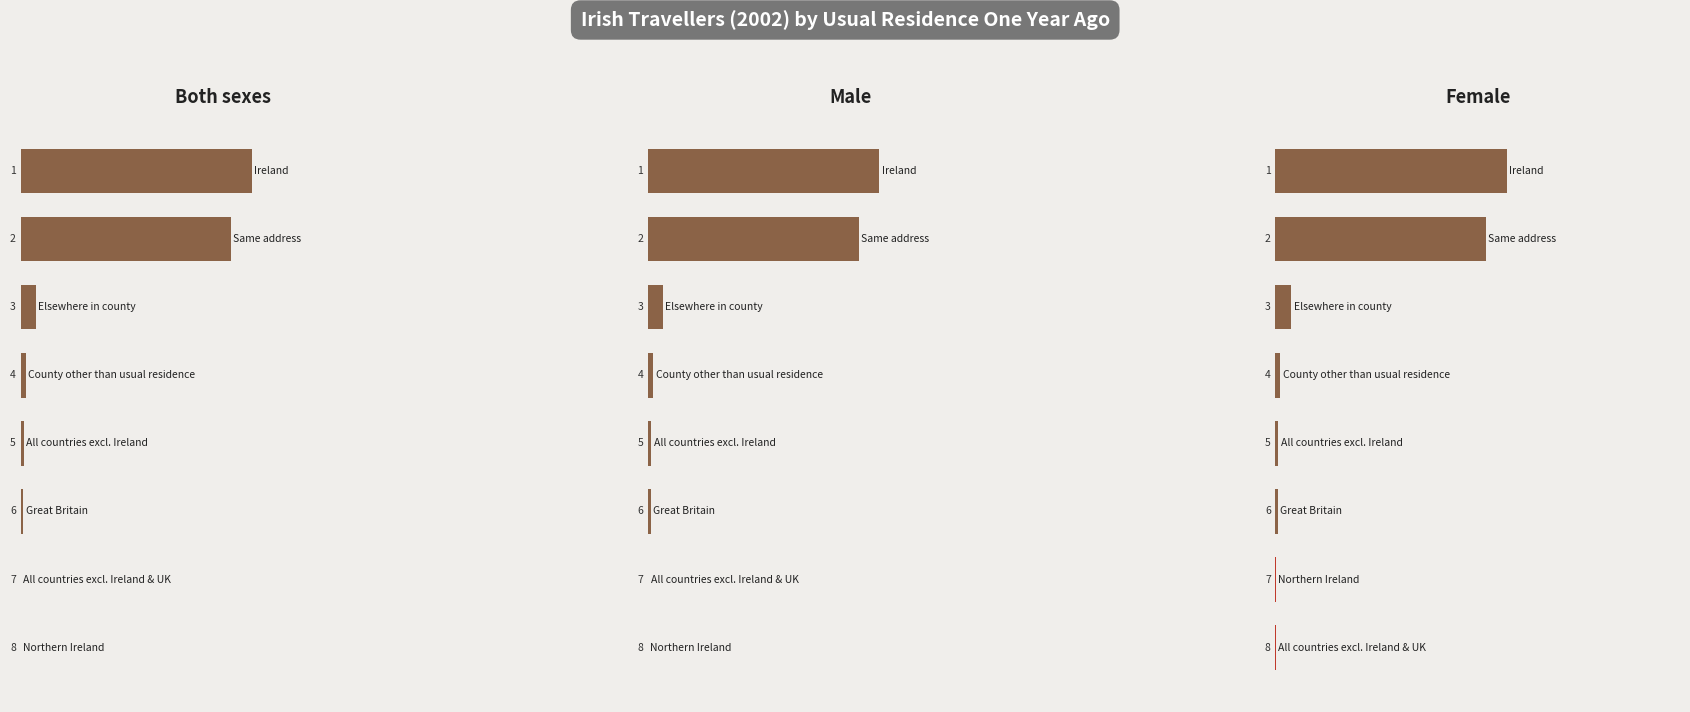

At 4, list the series in order from largest to smallest.

Both sexes, Male, Female